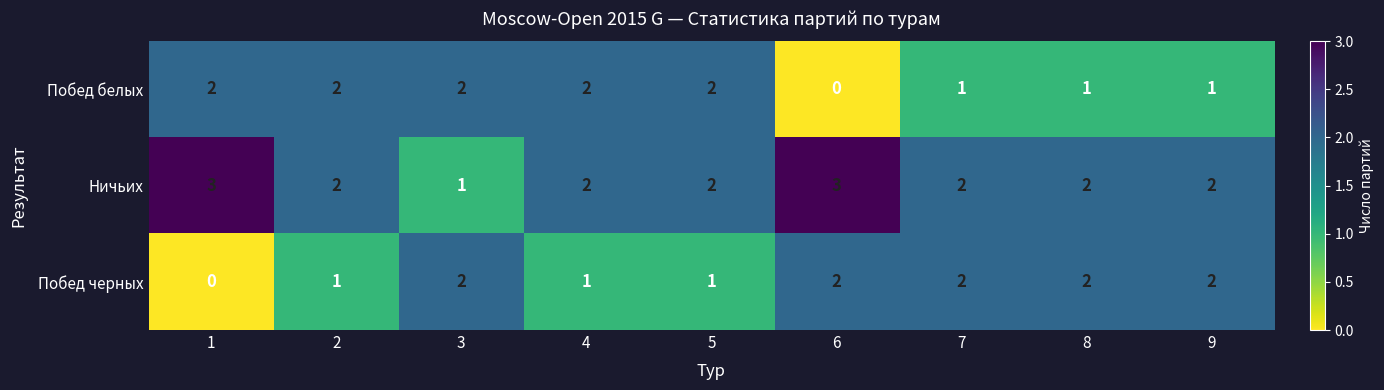

How many Побед белых values are between 1 and 2?

8